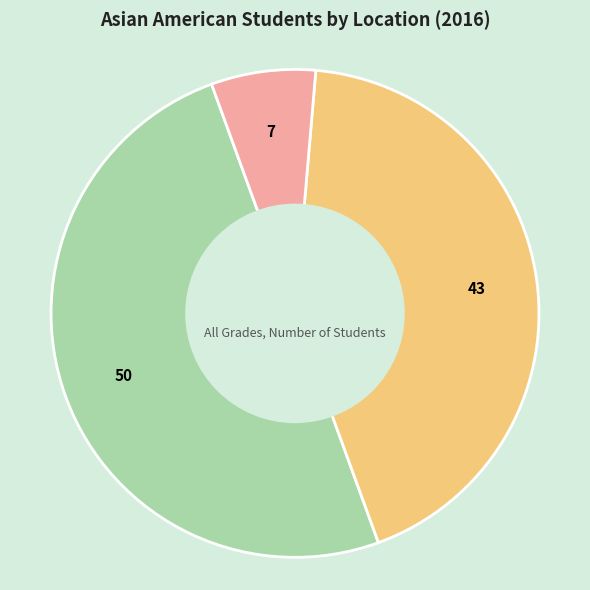

Is Non-Metro the majority of the pie?

No